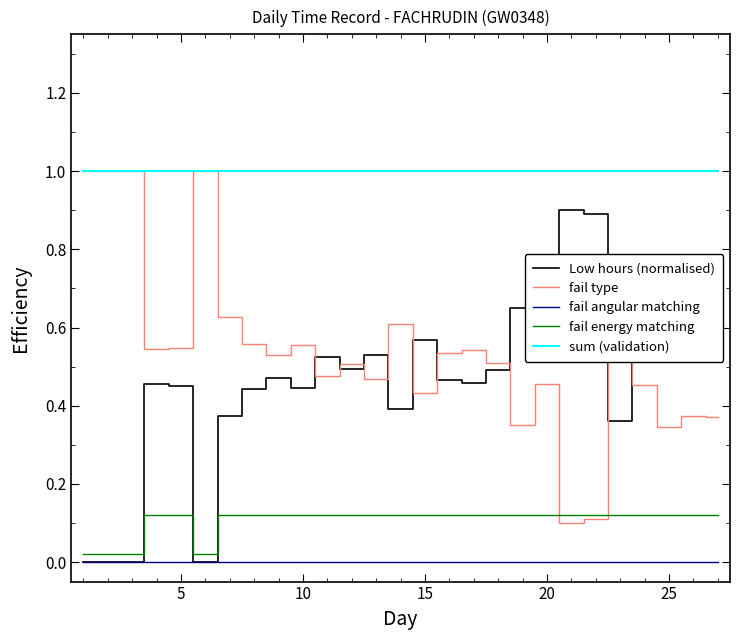

Which series has the largest total across all categories?

sum (validation)